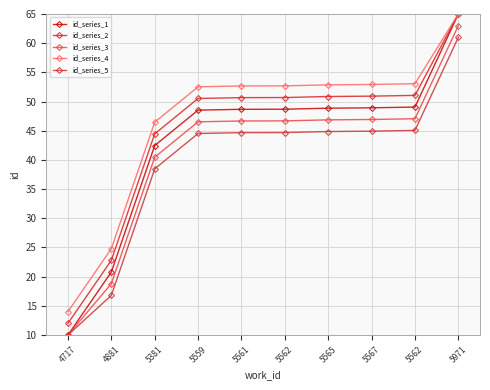

The id_series_3 series shows 46.7 at 5561. True or false?

True